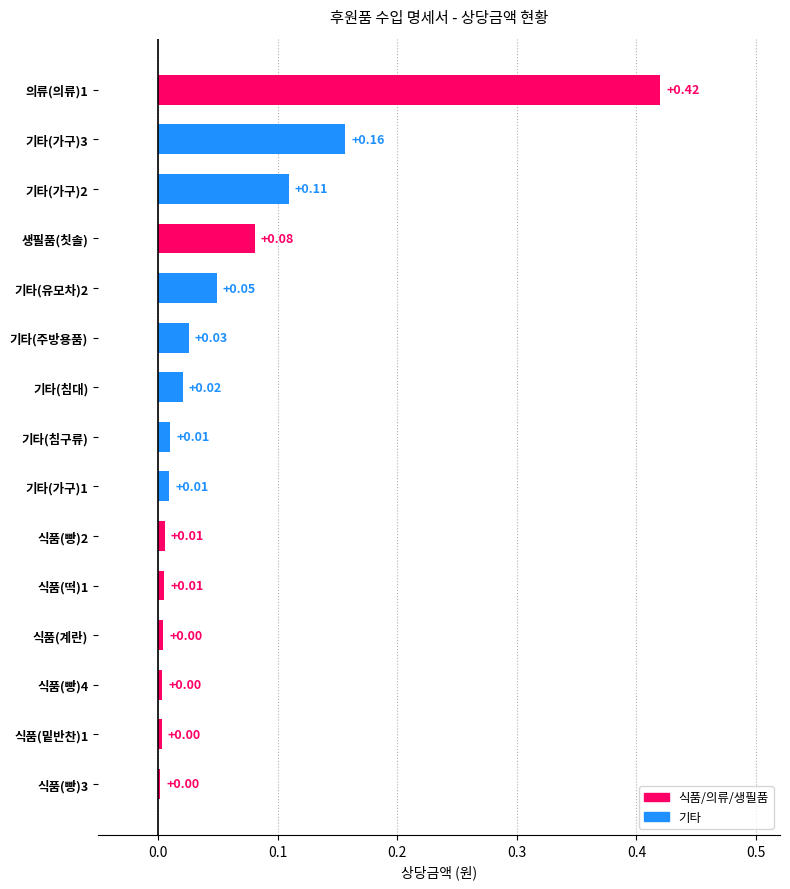

Between 기타(가구)3 and 식품(빵)2, which is larger?

기타(가구)3